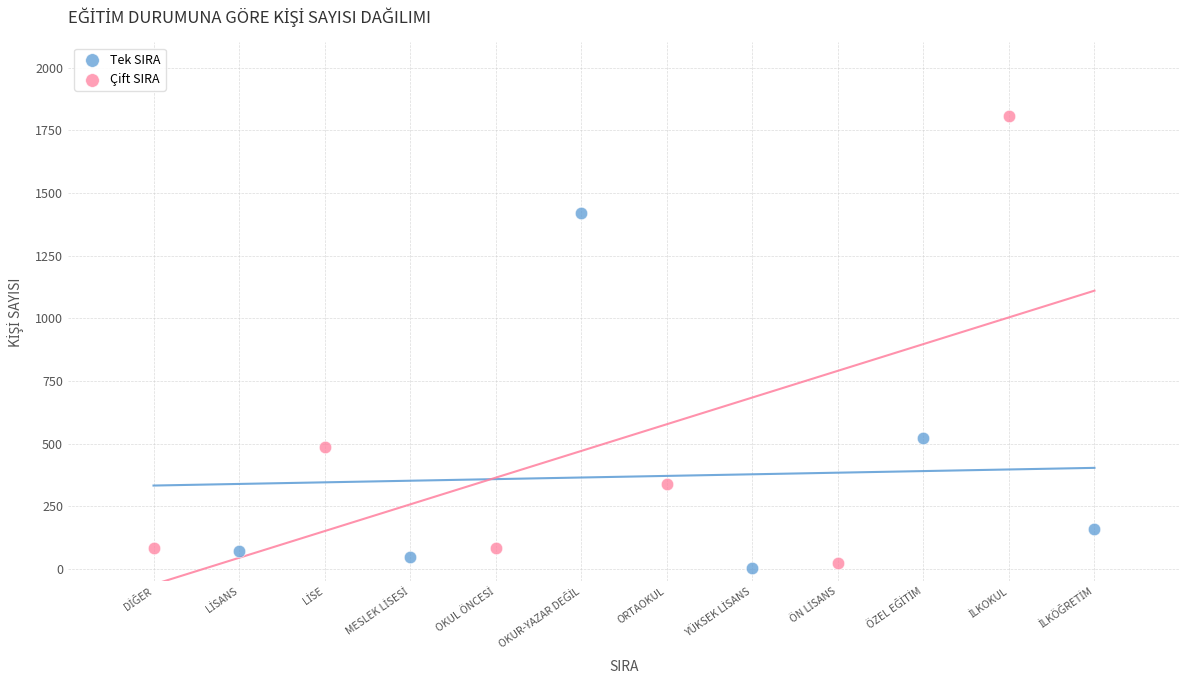

What are all the series names shown in the legend?

Tek SIRA, Çift SIRA